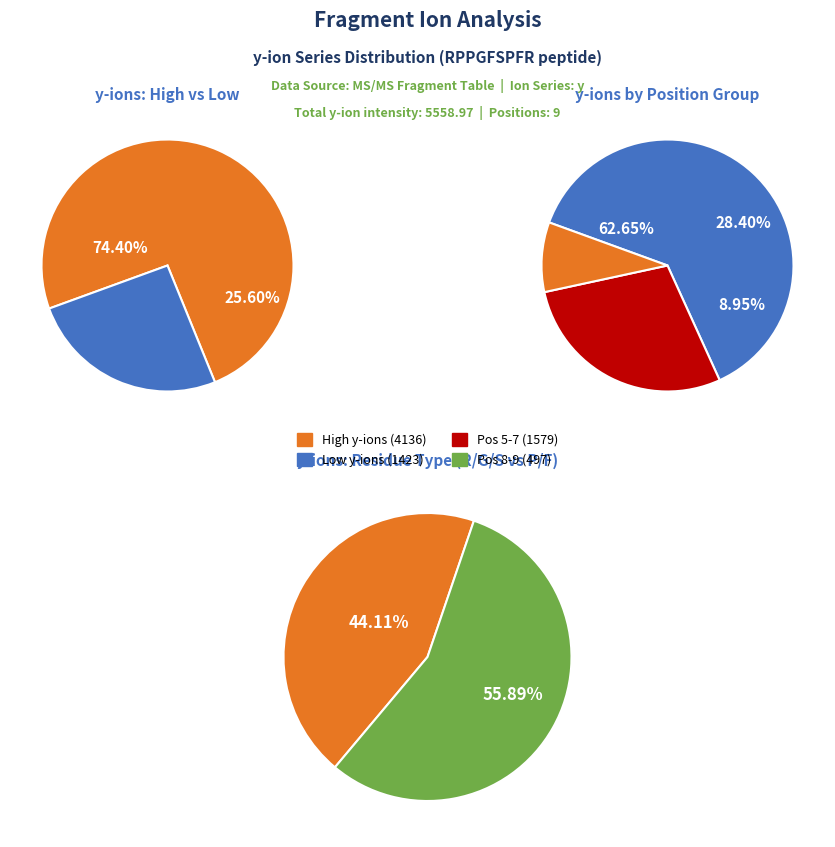

What is the smallest slice in the pie chart?

R